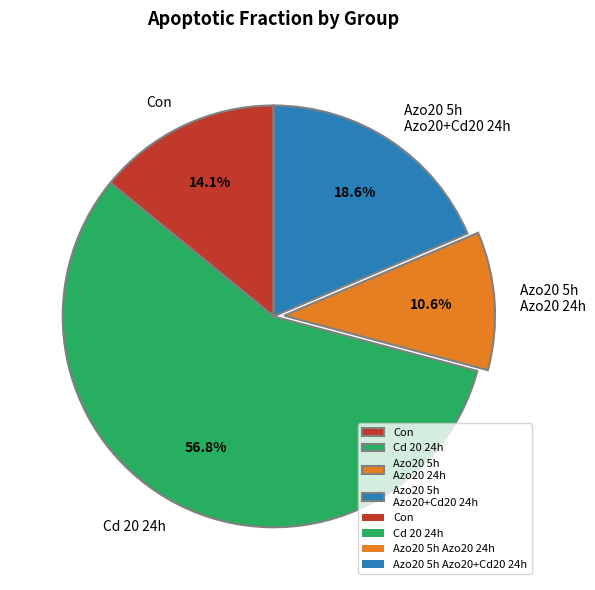

What percentage do Con and Cd 20 24h together represent?

70.8%